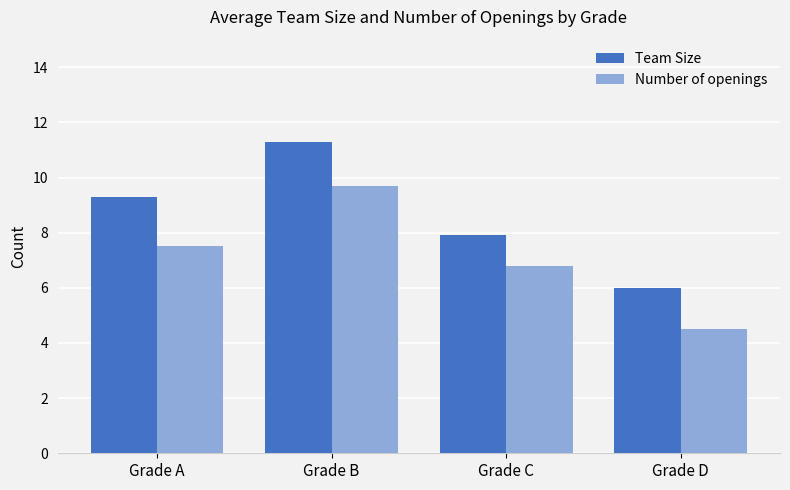

Rank the categories by Number of openings value from lowest to highest.

Grade D, Grade C, Grade A, Grade B